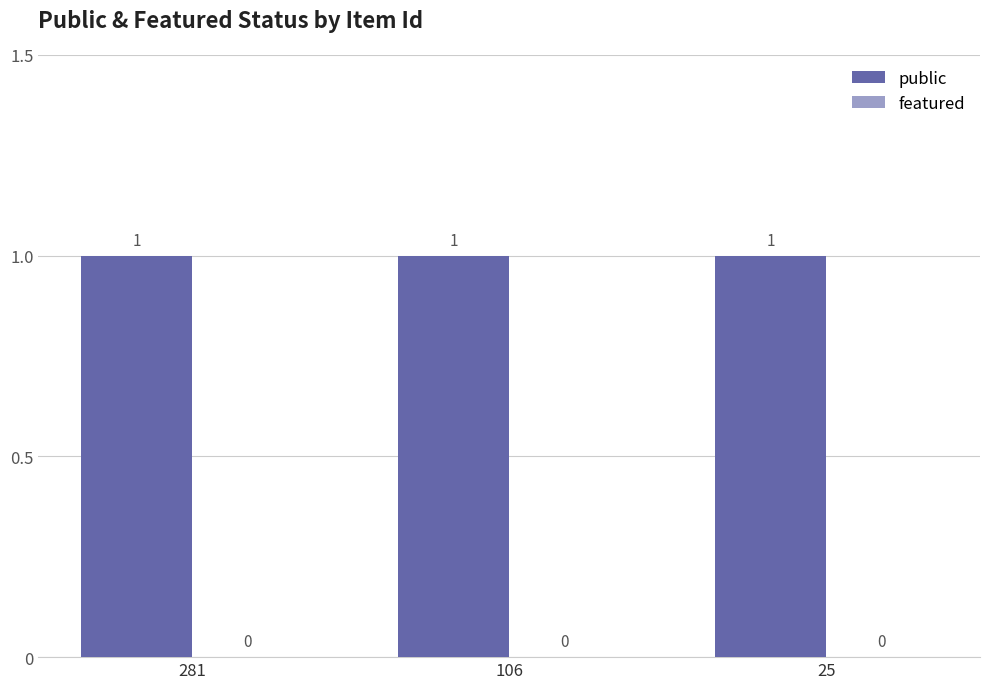

Reading right to left, list all the values displayed in this chart.

public: 1	1	1
featured: 0	0	0